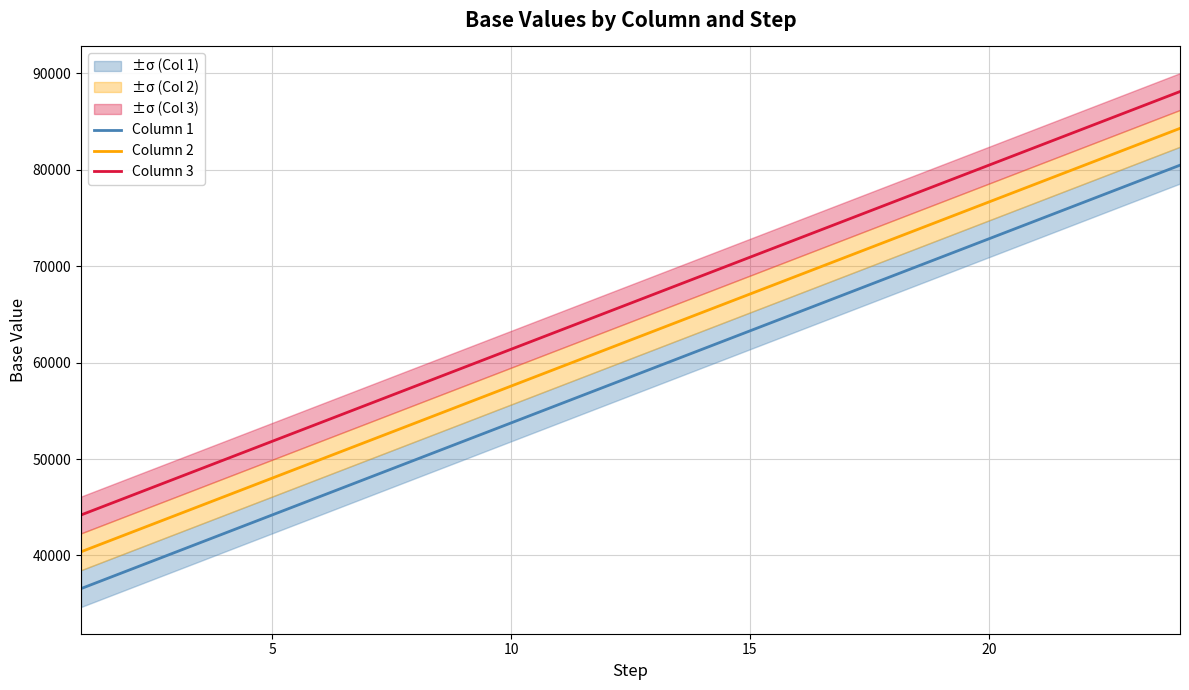

True or false: Column 1 and Column 2 intersect in this chart.

False